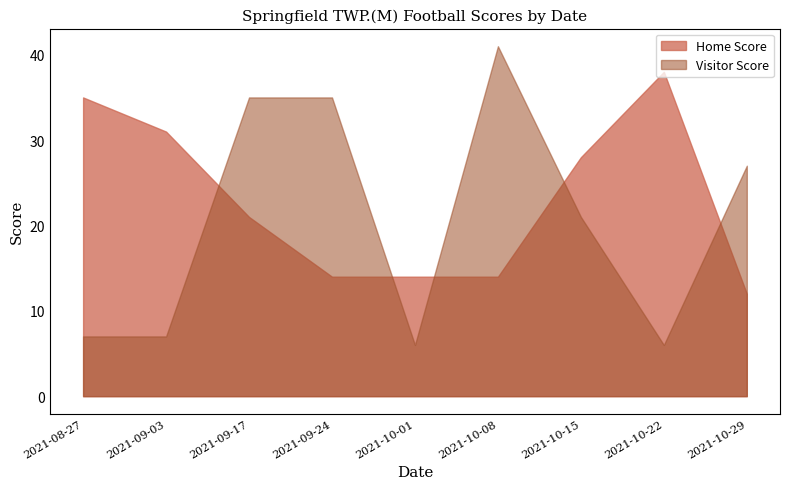

What is the difference between the highest and lowest values at 2021-09-17?

14